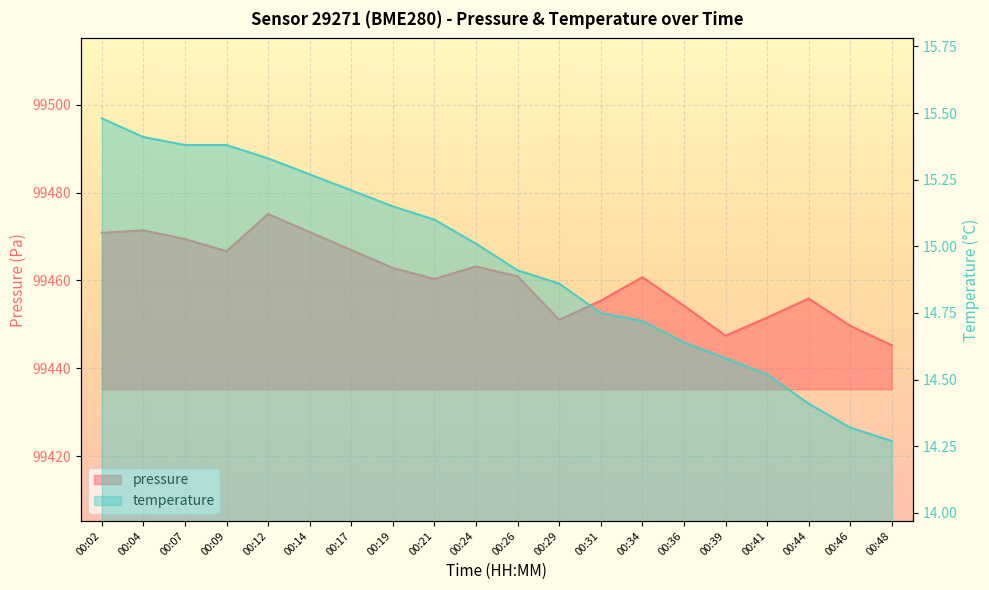

Reading right to left, extract all data points from this chart.

pressure: 99445.2	99449.7	99455.9	99451.5	99447.4	99454.2	99460.8	99455.4	99451.0	99460.9	99463.2	99460.3	99462.8	99466.9	99471.0	99475.1	99466.7	99469.4	99471.4	99470.8
temperature: 14.3	14.3	14.4	14.5	14.6	14.6	14.7	14.8	14.9	14.9	15.0	15.1	15.2	15.2	15.3	15.3	15.4	15.4	15.4	15.5